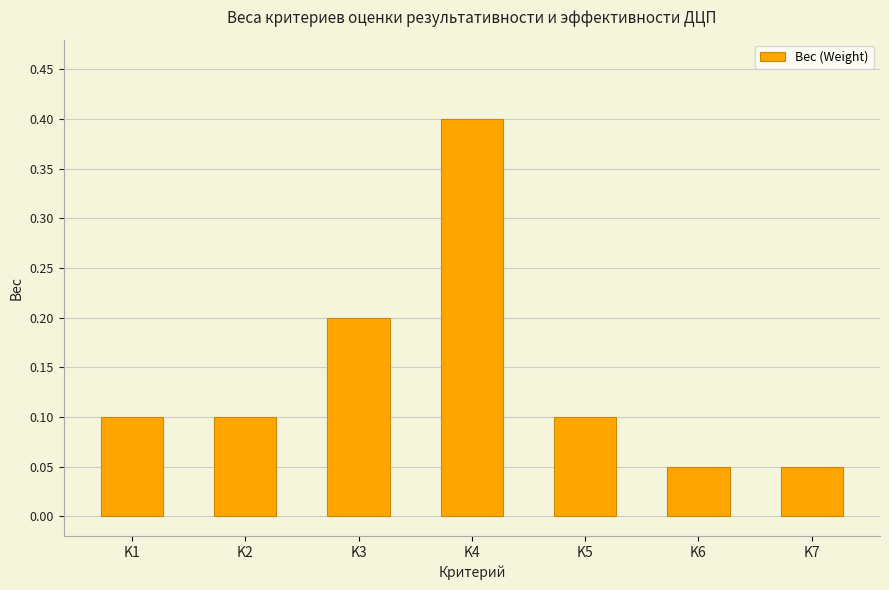

What is the value of the 3rd bar from the left?

0.2